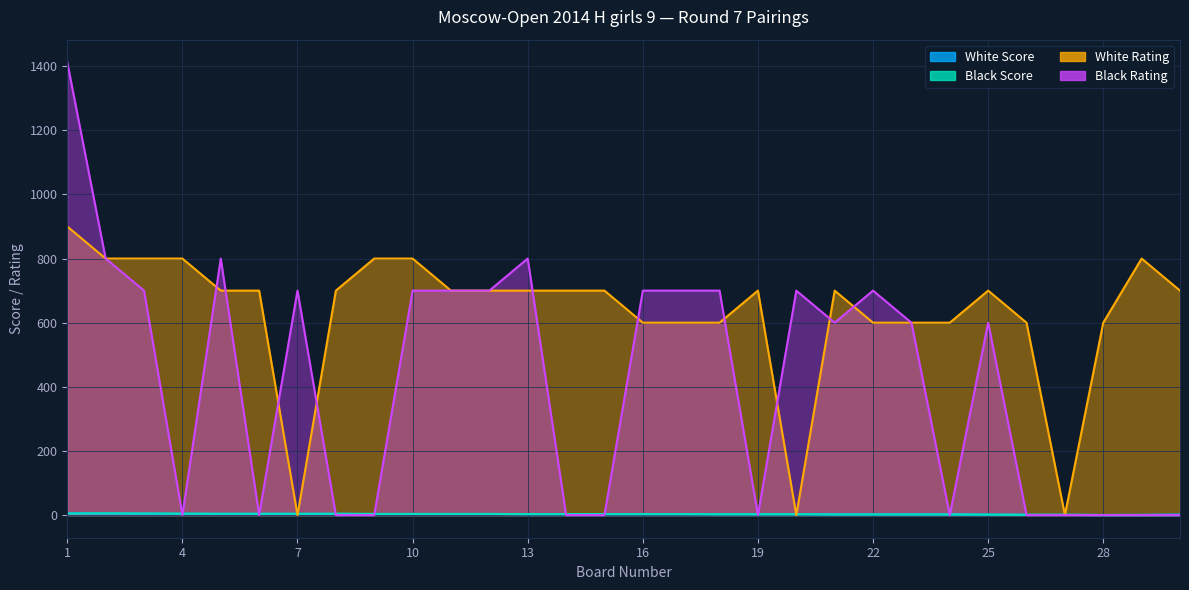

Which series ends up on top after the final intersection of White Rating and White Score?

White Rating